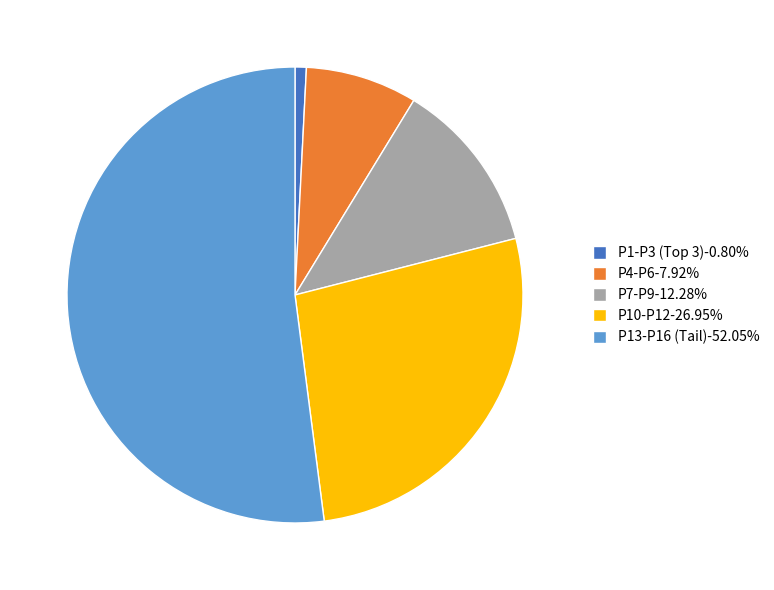

What is the ratio of the value at P7-P9-12.28% to the value at P10-P12-26.95%?

0.5